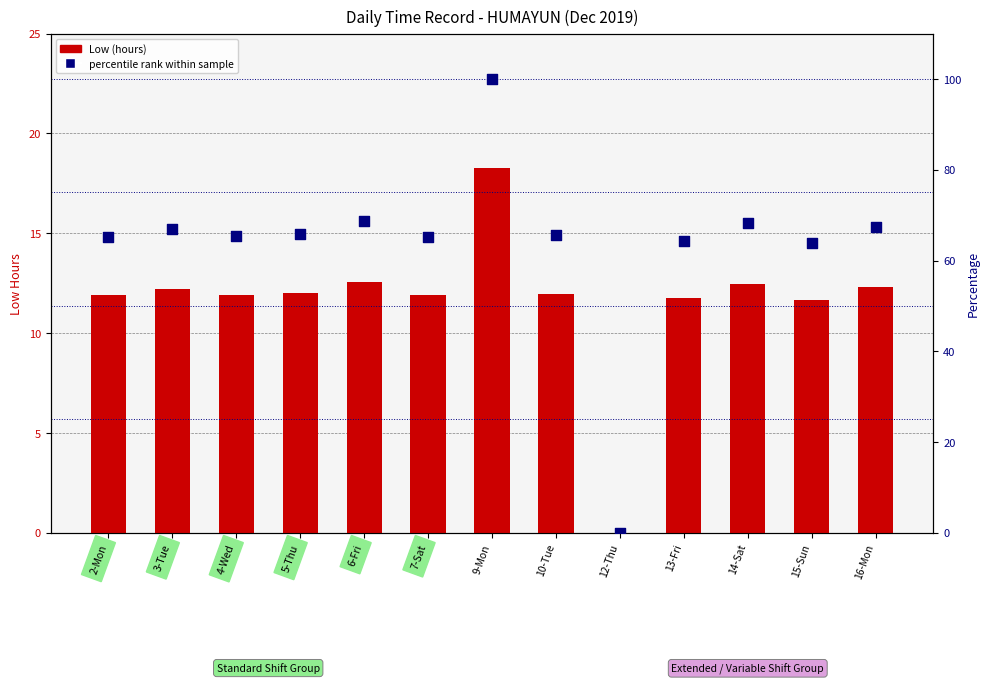

What are all the series names shown in the legend?

Low (hours), percentile rank within sample